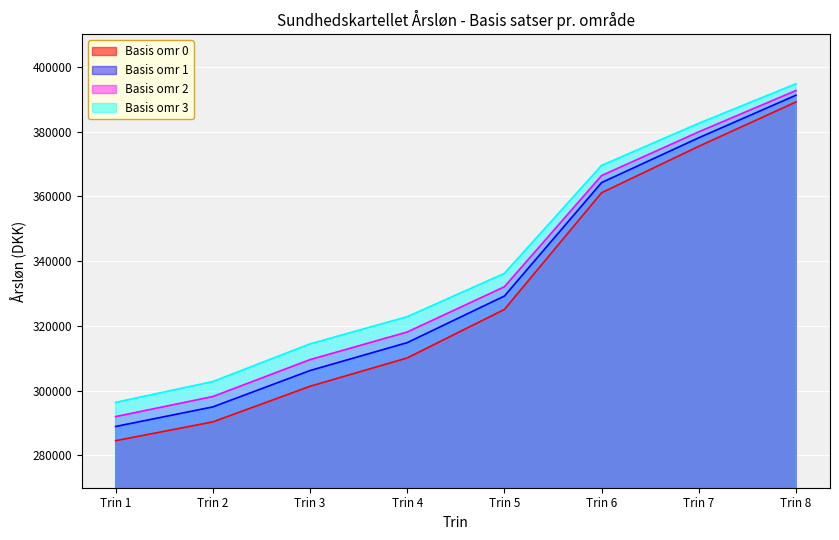

Reading left to right, what are all the values shown in this chart?

Basis omr 0: Trin 1=284518	Trin 2=290330	Trin 3=301321	Trin 4=310072	Trin 5=325055	Trin 6=361090	Trin 7=375428	Trin 8=389118
Basis omr 1: Trin 1=288913	Trin 2=294952	Trin 3=306182	Trin 4=314801	Trin 5=329188	Trin 6=364221	Trin 7=378065	Trin 8=391203
Basis omr 2: Trin 1=291958	Trin 2=298153	Trin 3=309549	Trin 4=318074	Trin 5=332049	Trin 6=366388	Trin 7=379892	Trin 8=392644
Basis omr 3: Trin 1=296354	Trin 2=302776	Trin 3=314411	Trin 4=322802	Trin 5=336182	Trin 6=369521	Trin 7=382530	Trin 8=394727